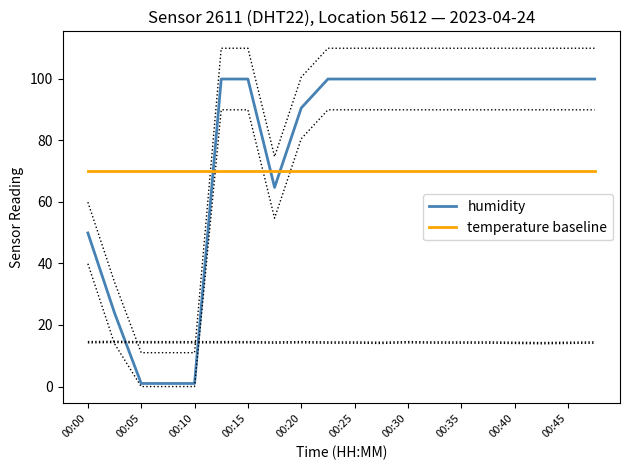

True or false: temperature baseline has more than 0 points higher than both neighbors.

False